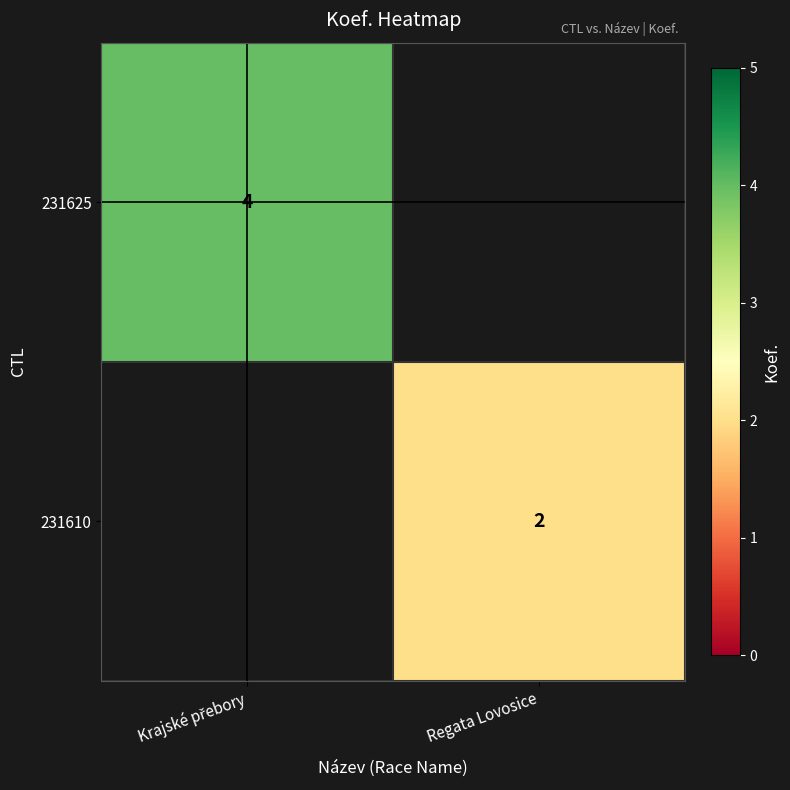

The 231610 series shows 1 at Regata Lovosice. True or false?

False